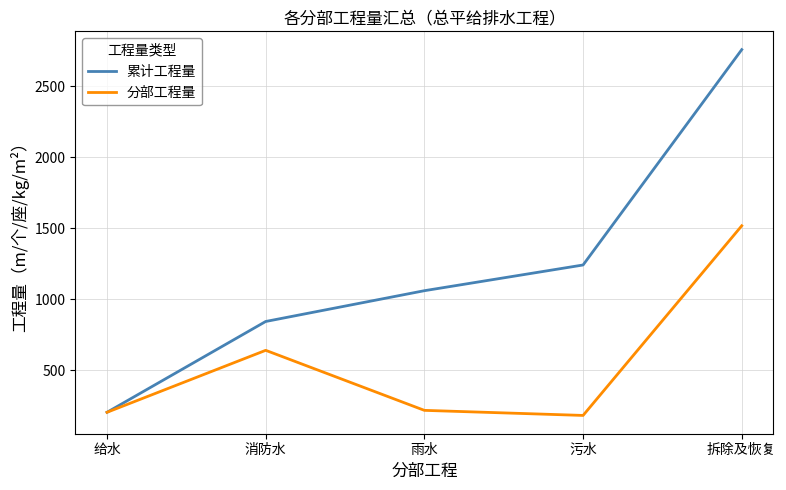

Read the 累计工程量 value at 给水.

203.1